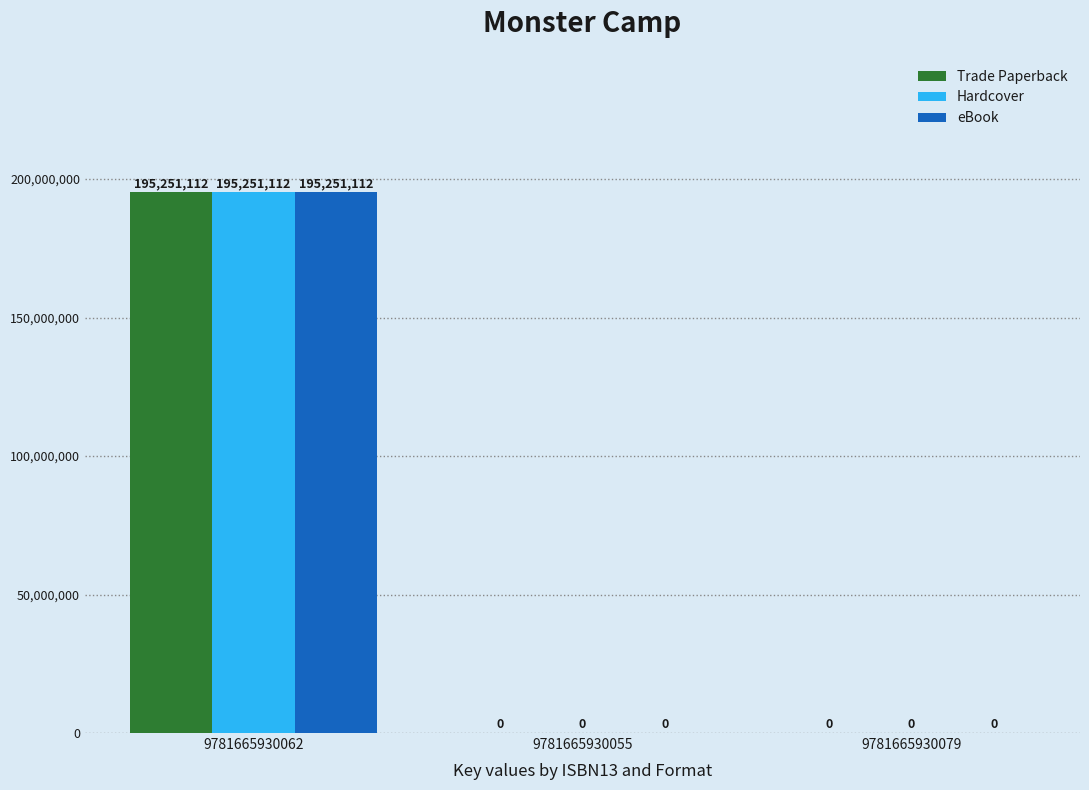

Reading left to right, what are all the values shown in this chart?

Trade Paperback: 195251112	0	0
Hardcover: 195251112	0	0
eBook: 195251112	0	0